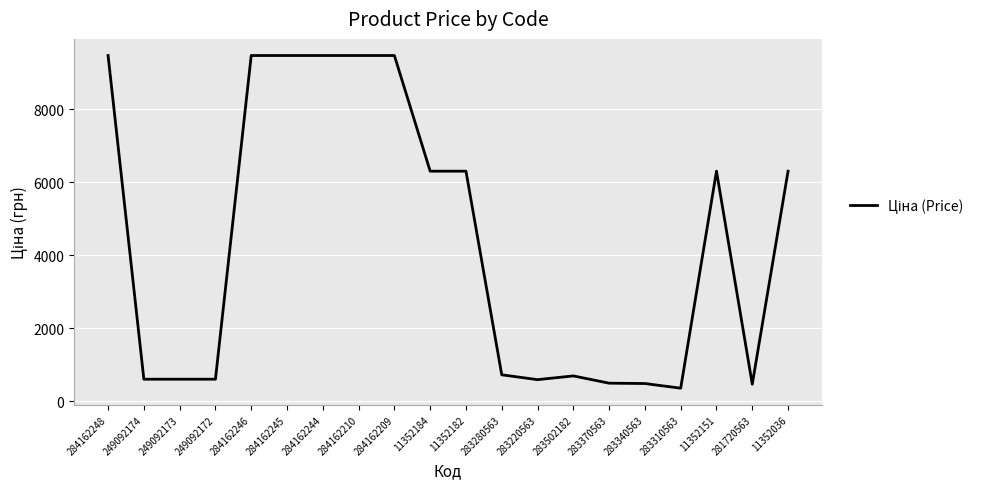

What is the change in value from 284162210 to 283370563?

-8985.0